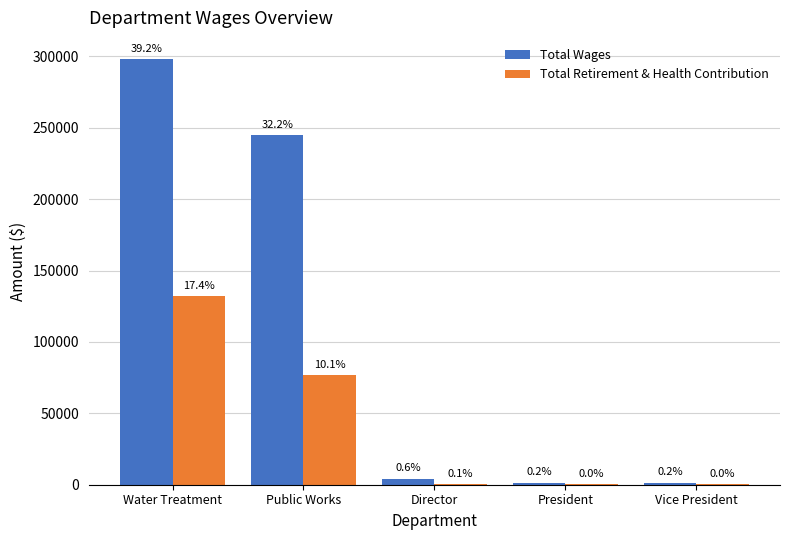

Is it true that Total Retirement & Health Contribution equals 16763 at Public Works?

False